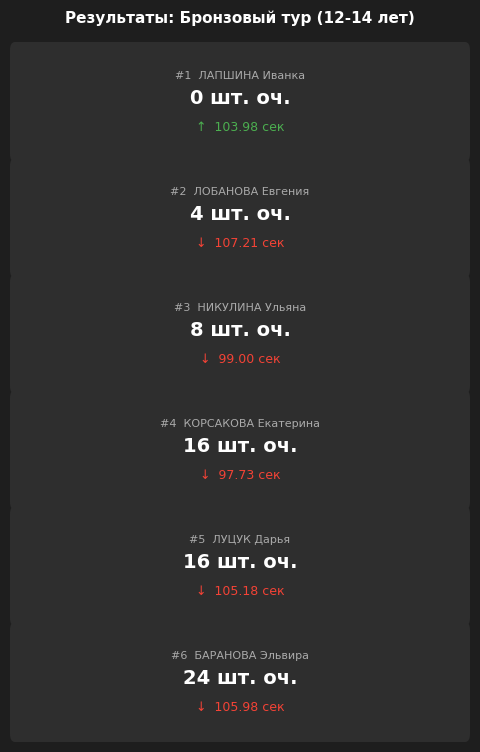

Is it true that the value at 0.0 is 0?

True